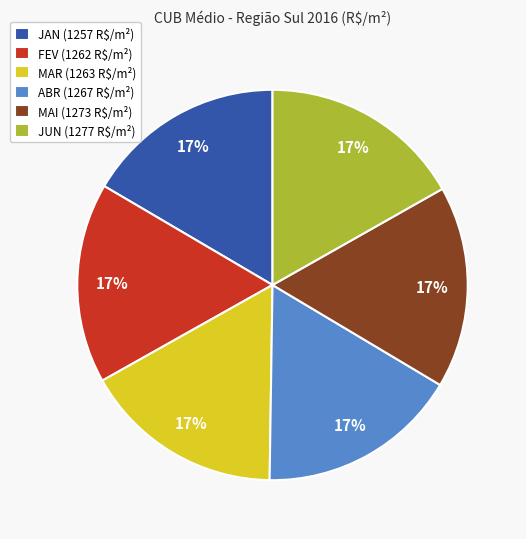

To the nearest percent, what portion does JUN represent?

17%